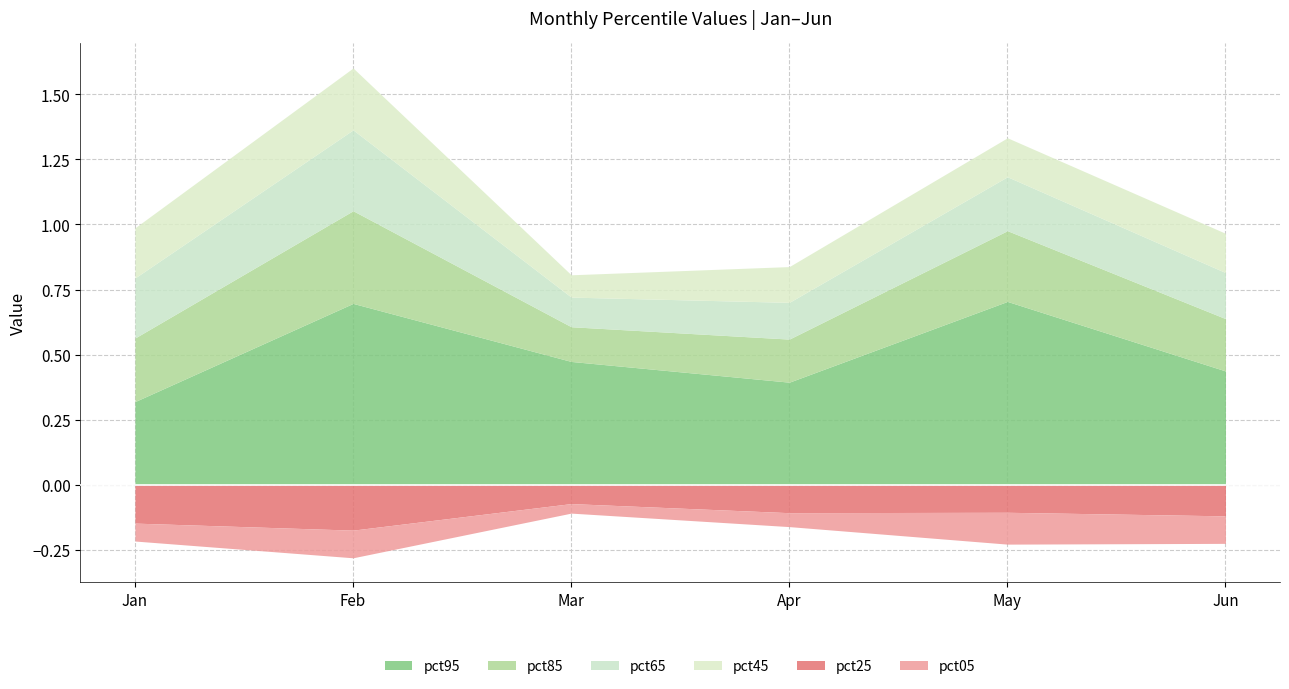

Is it true that pct05 equals 0.1 at Feb?

True